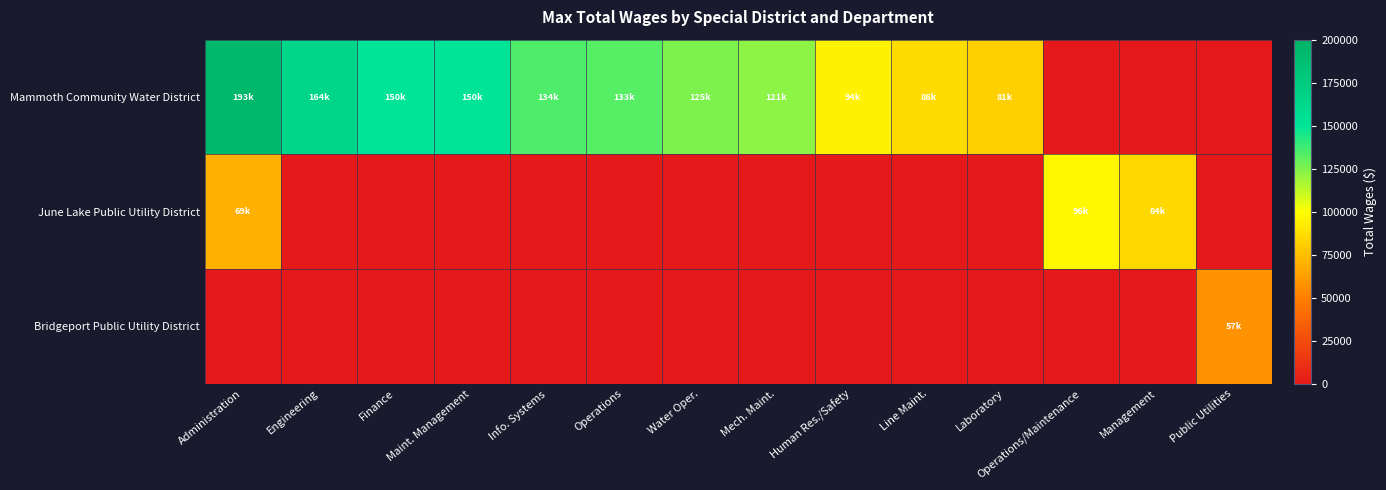

How many categories are shown in the chart?

14